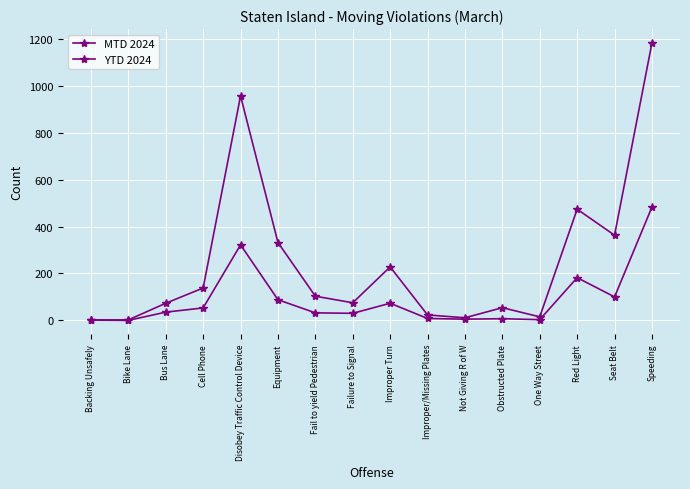

How many series are shown in this chart?

2